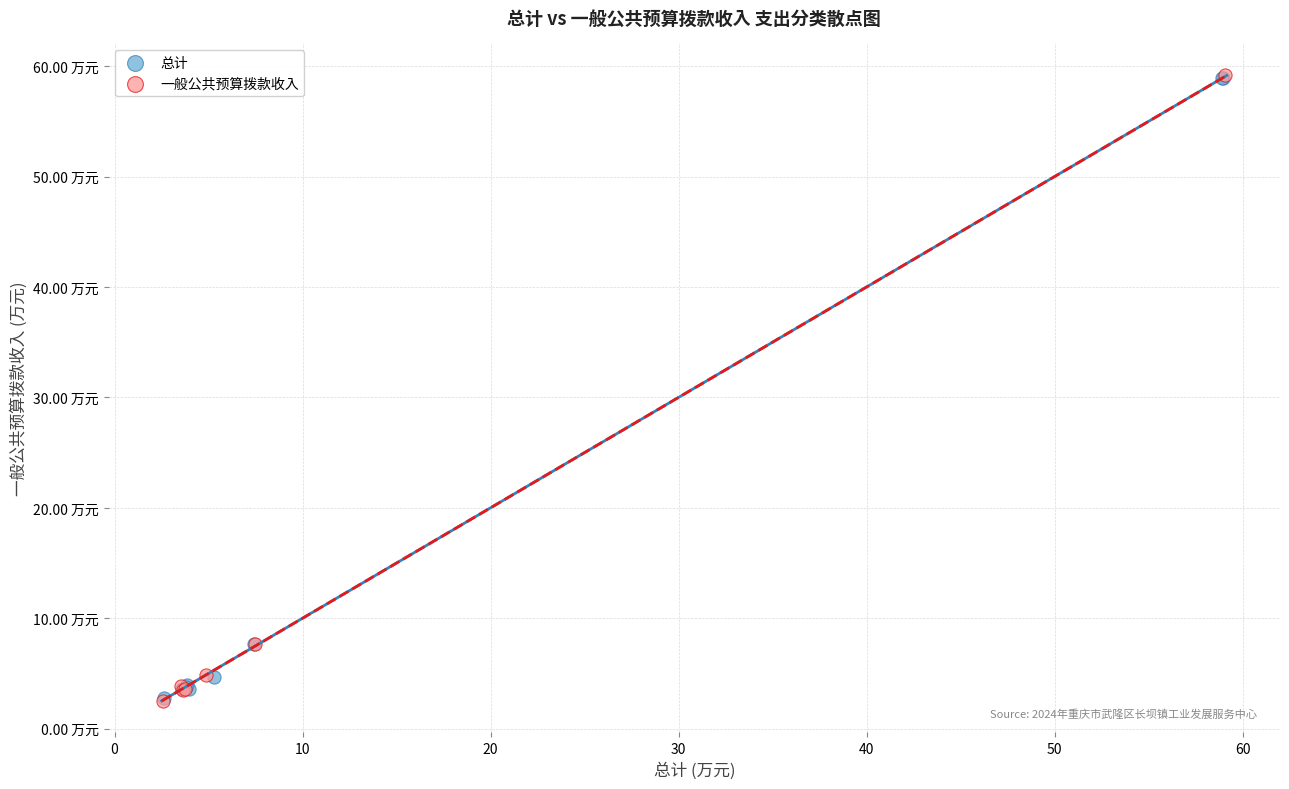

What are all the series names shown in the legend?

总计, 一般公共预算拨款收入